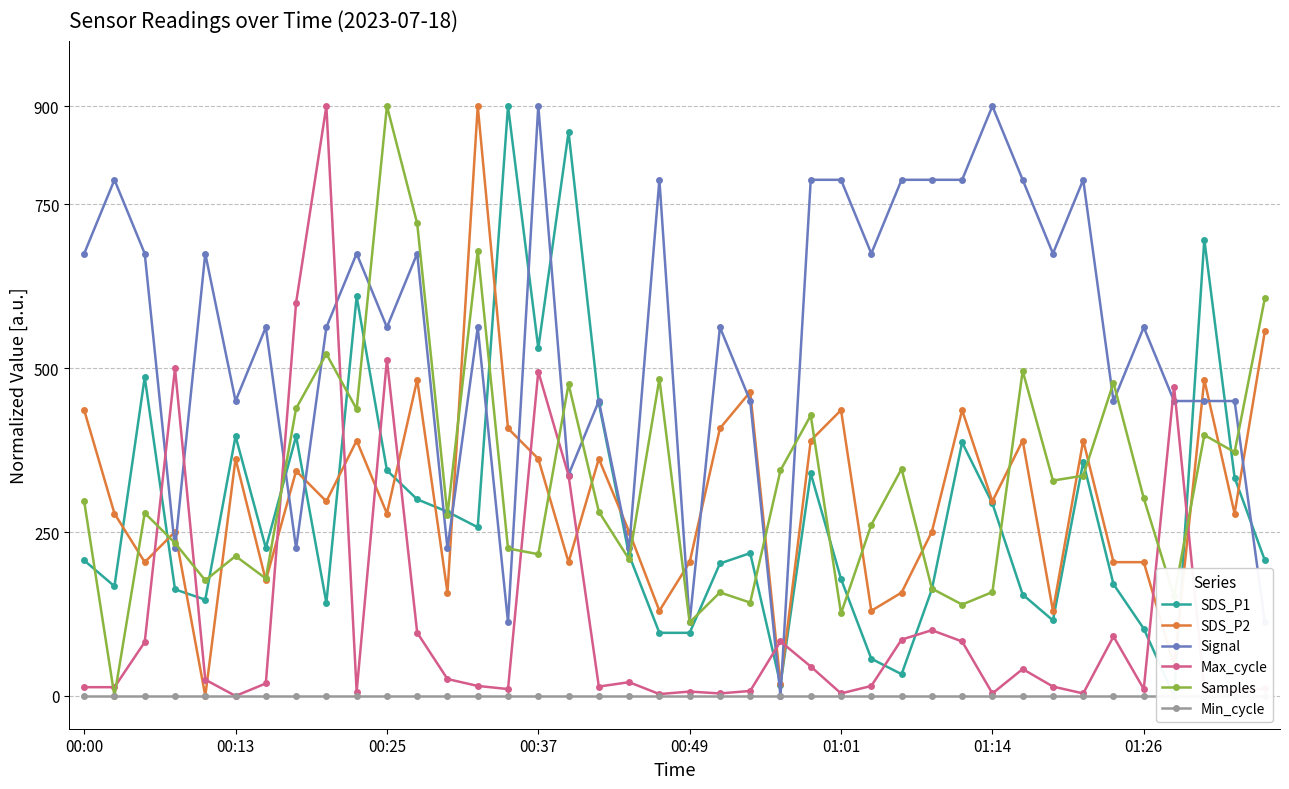

Which series has the widest spread of values?

SDS_P1